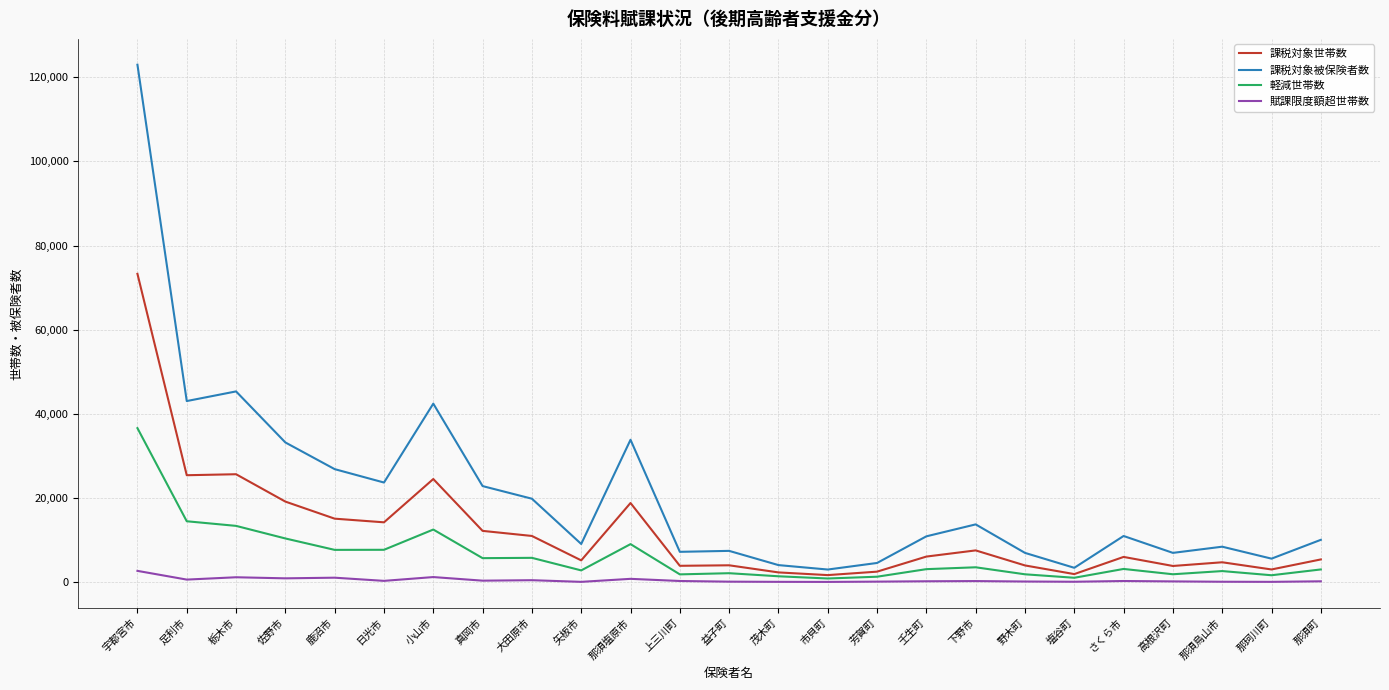

What are all the series names shown in the legend?

課税対象世帯数, 課税対象被保険者数, 軽減世帯数, 賦課限度額超世帯数